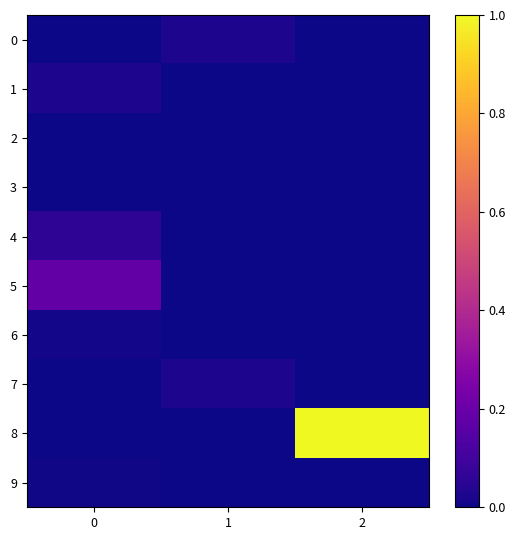

Between 1 and 2, which series saw the biggest shift?

8